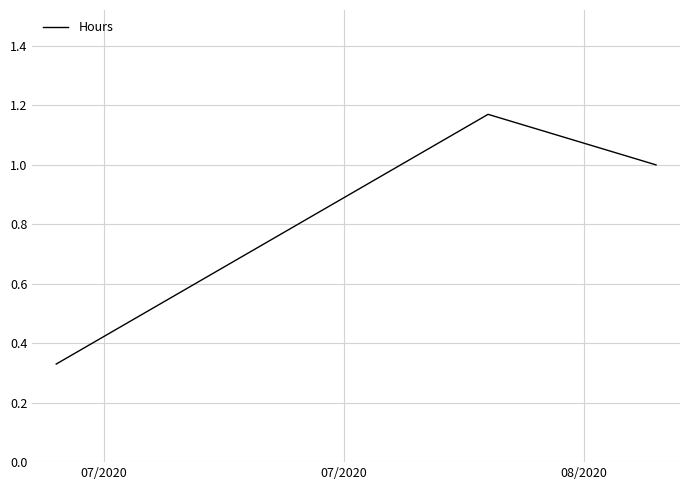

What is the difference between the second highest and minimum values?

0.7